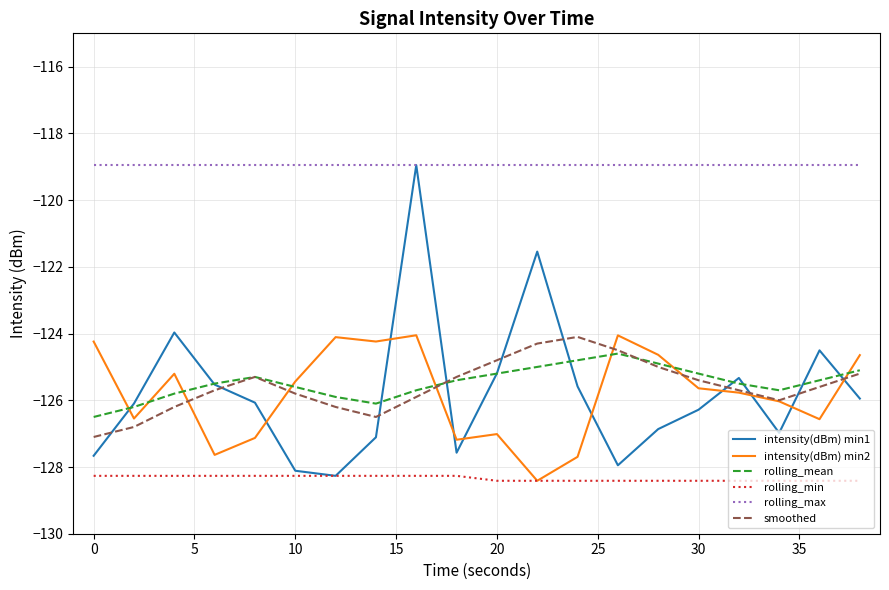

True or false: rolling_mean and rolling_min cross at least once.

False